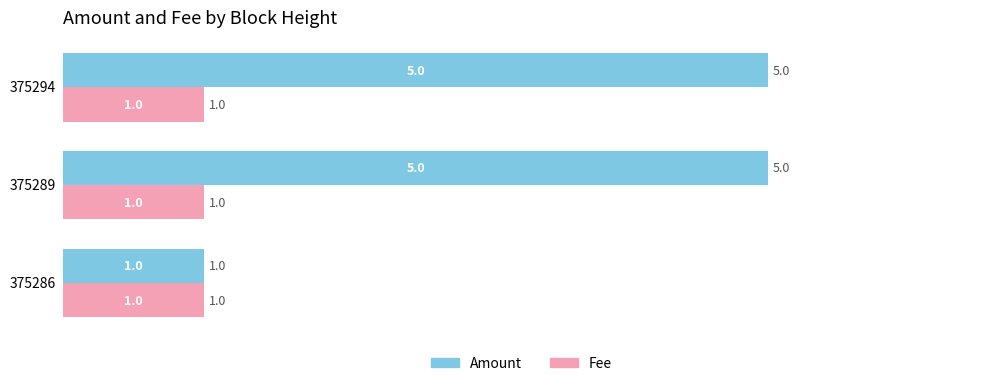

Which series has the largest total across all categories?

Amount